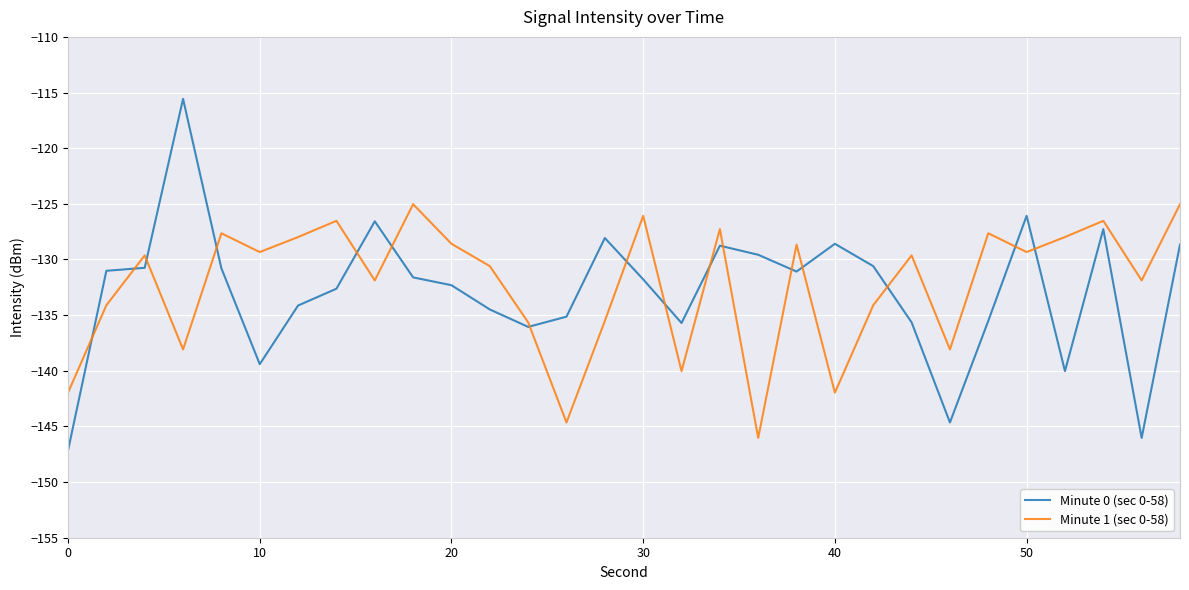

What is the smallest value displayed?

-147.2